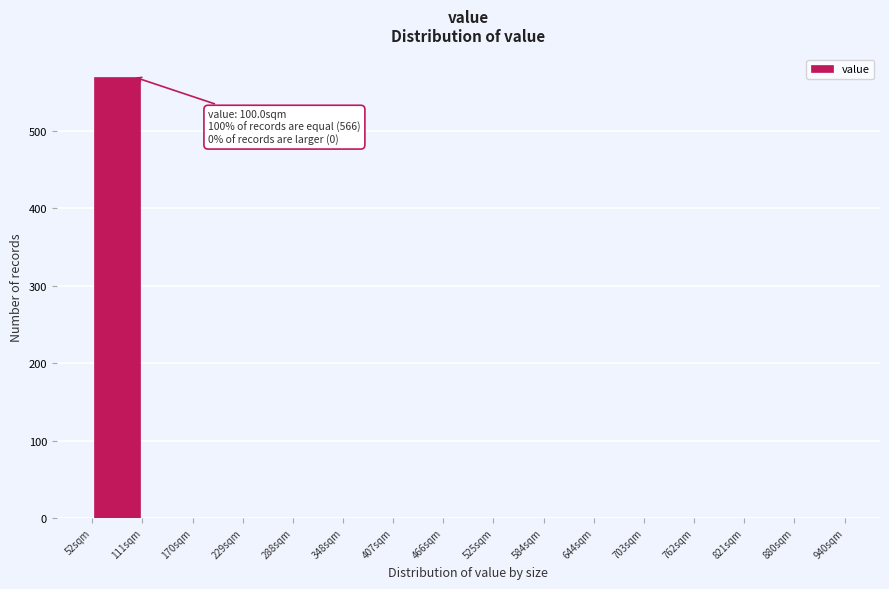

Which range on the x-axis has the tallest bar?

50 to 110